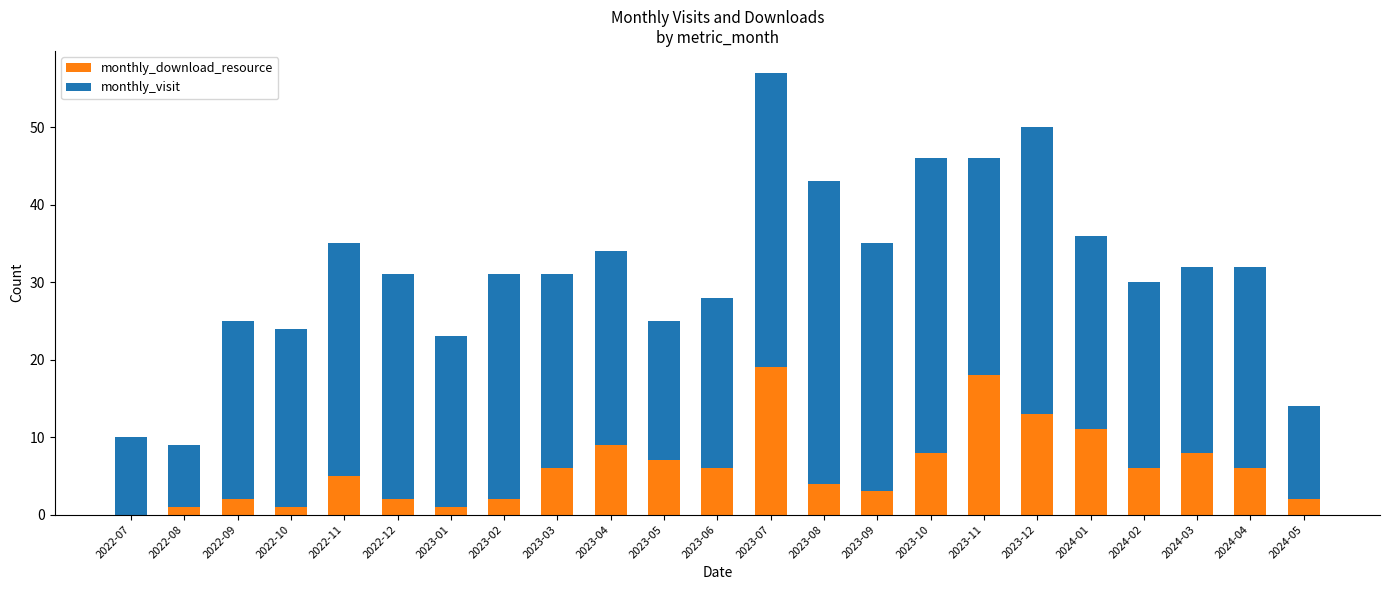

The value of monthly_download_resource at 2023-03 is 8. True or false?

False